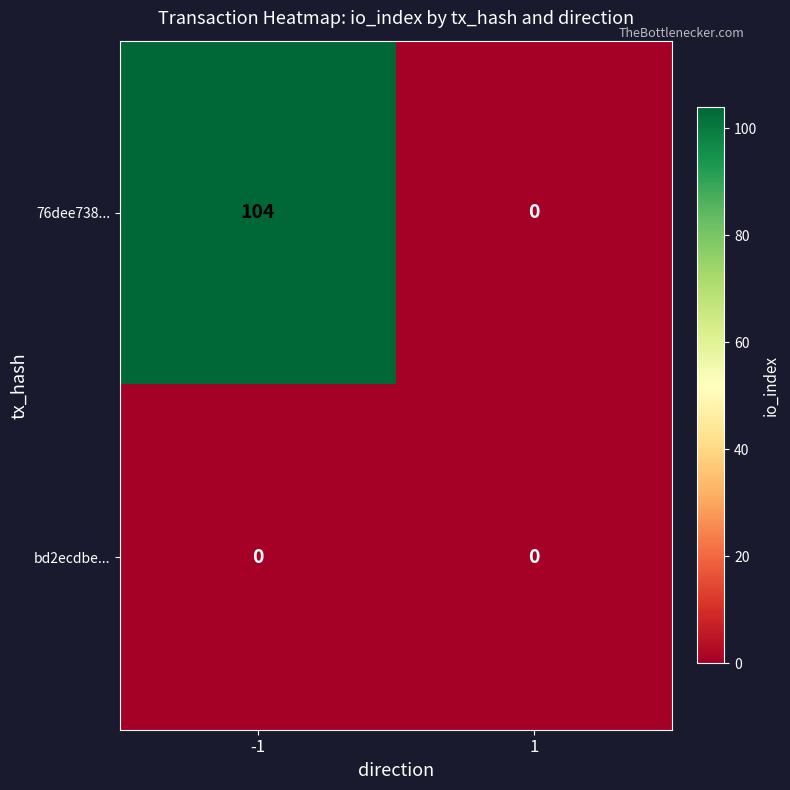

List the series in order of their overall mean, lowest first.

bd2ecdbe..., 76dee738...